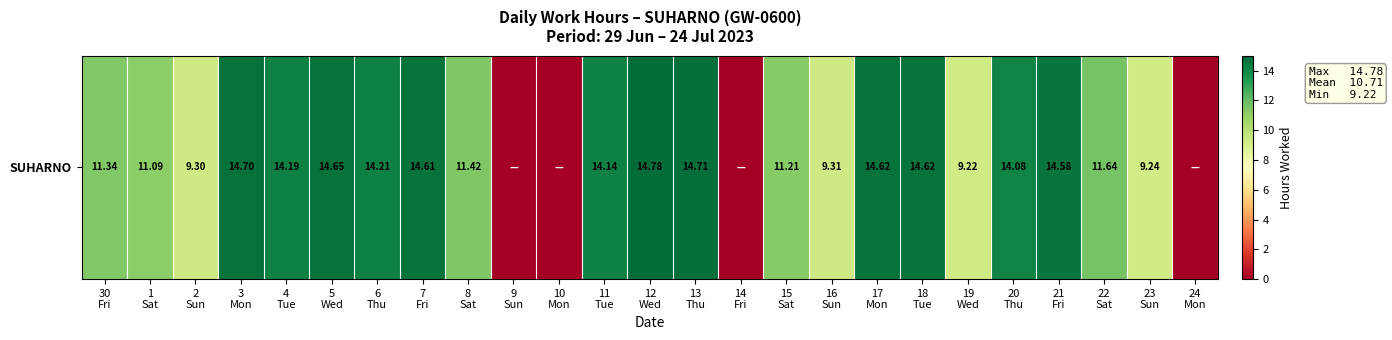

What is the change in value from 15
Sat to 17
Mon?

+3.4